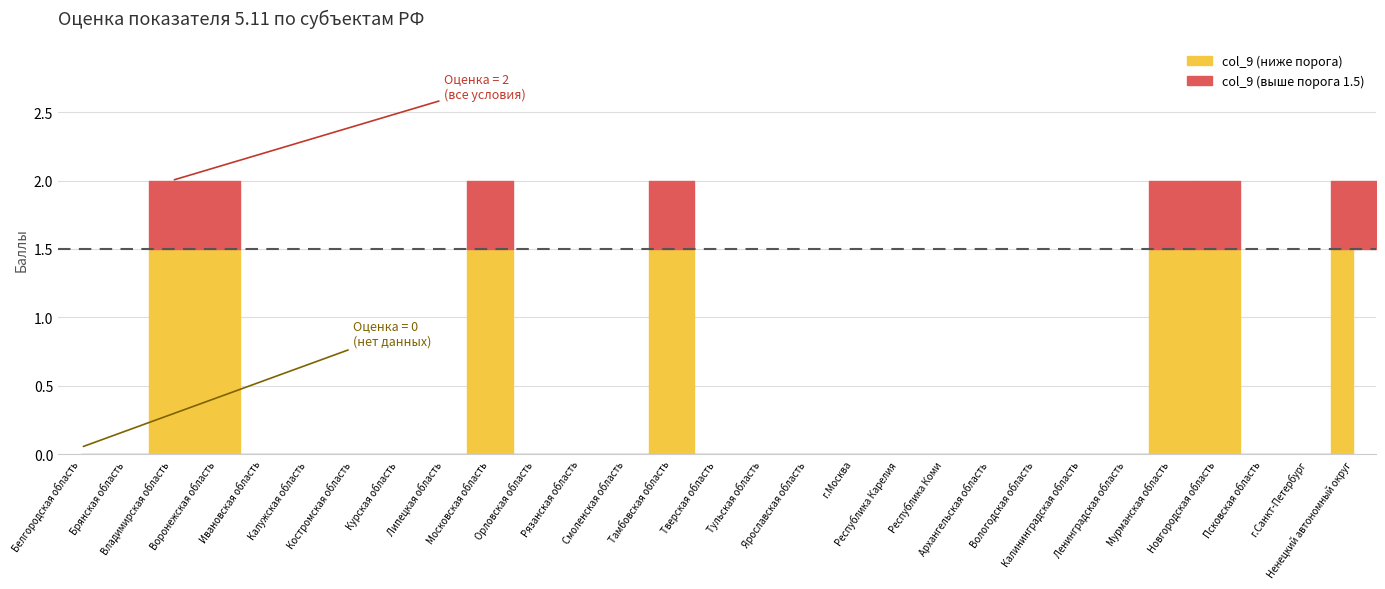

At how many categories does at least one series exceed 1?

7